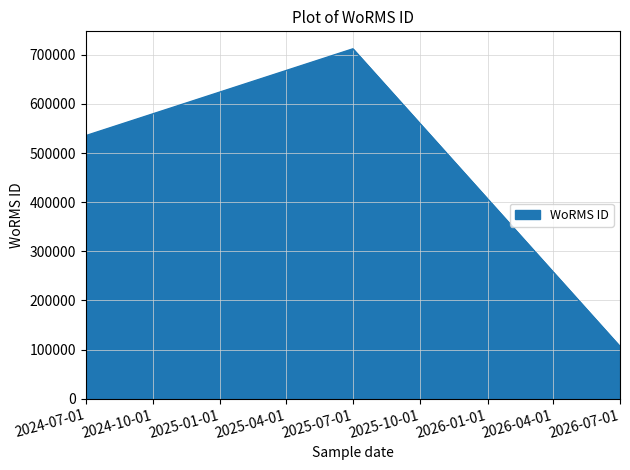

True or false: the data shows 106215 at 2026-07-01.

True